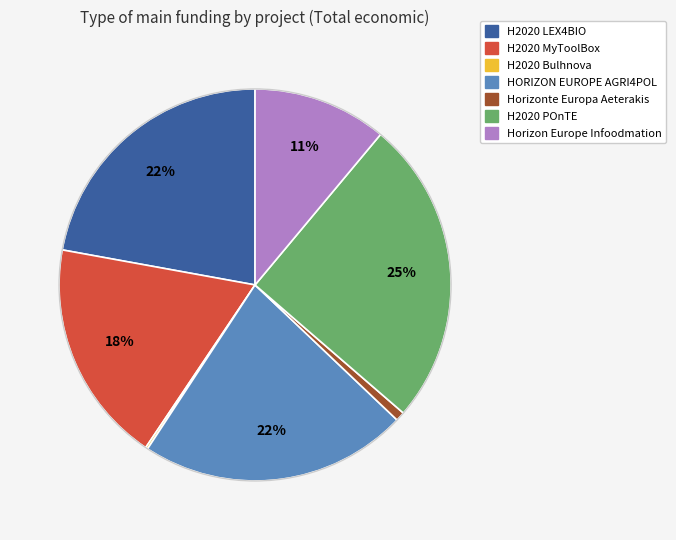

Combined, do H2020 MyToolBox and H2020 LEX4BIO account for over 50%?

No